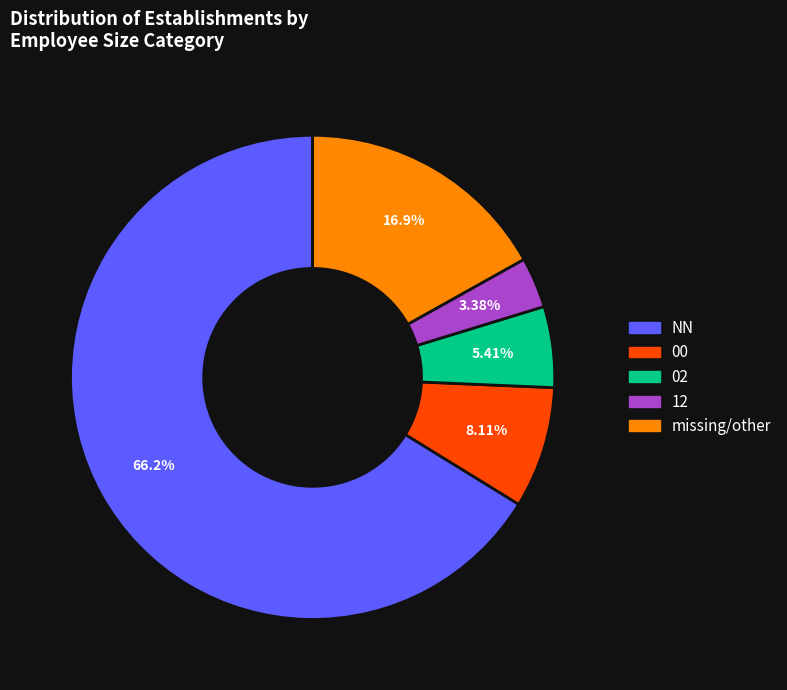

Does any single category account for the majority?

Yes